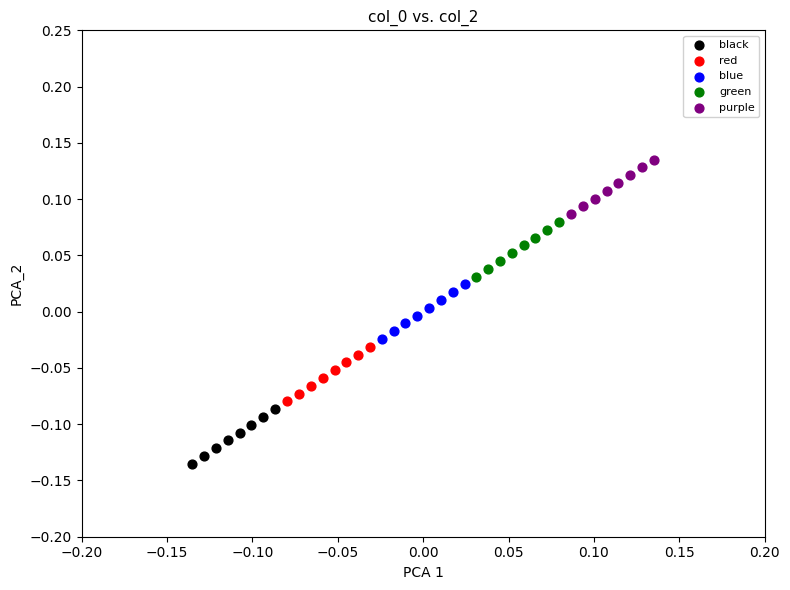

Which series reaches the minimum Y coordinate?

black